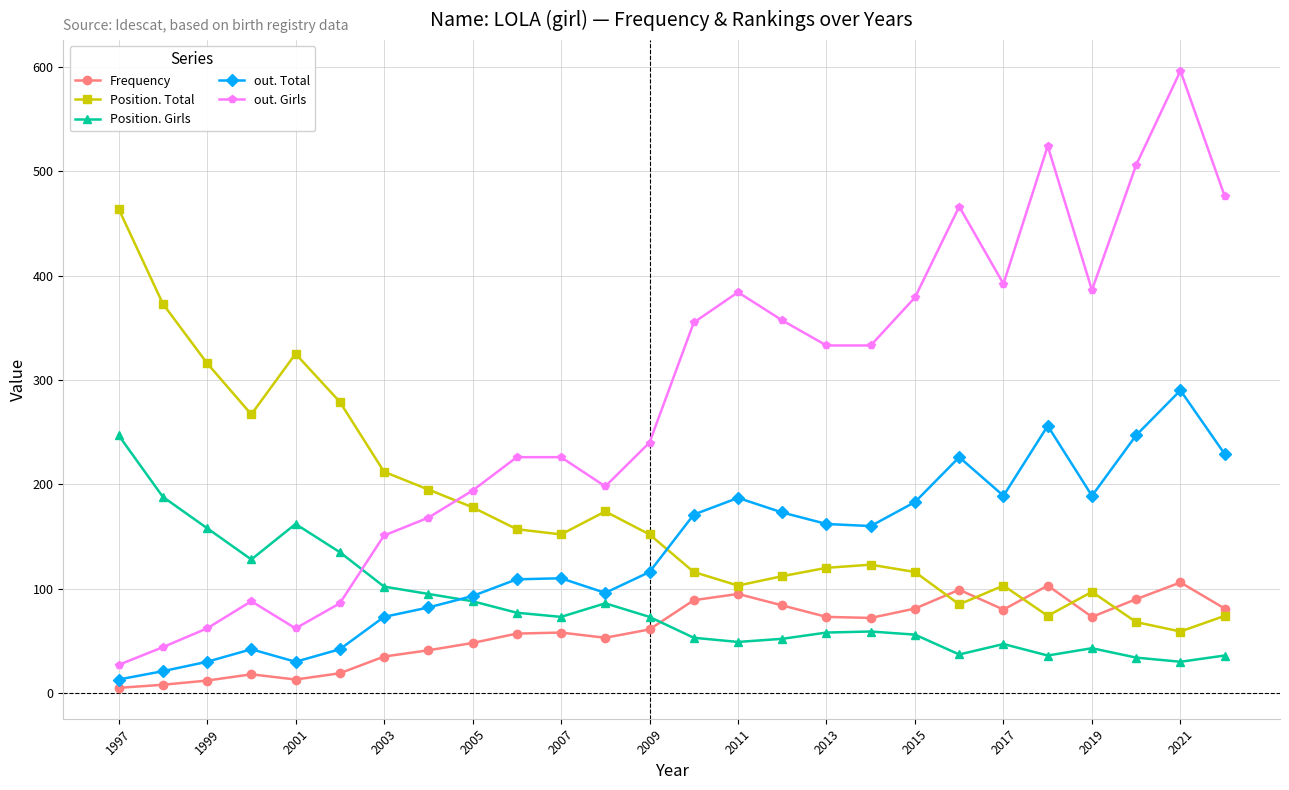

Which series has the widest spread of values?

out. Girls